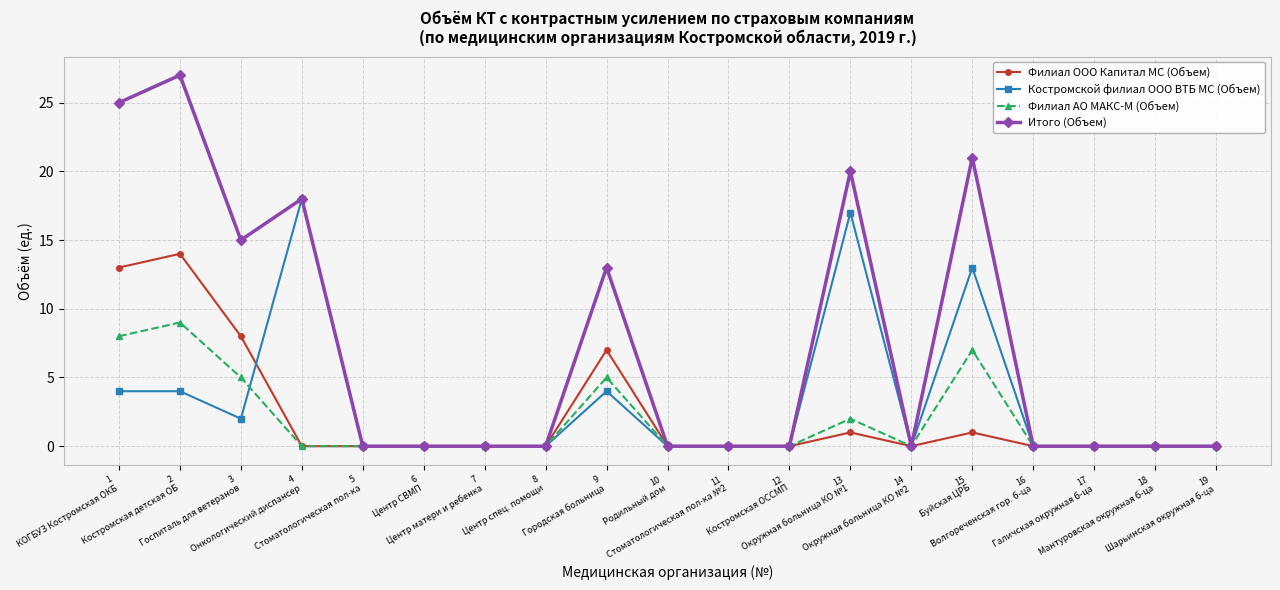

Which category has the highest value in the Итого (Объем) series?

2
Костромская детская ОБ